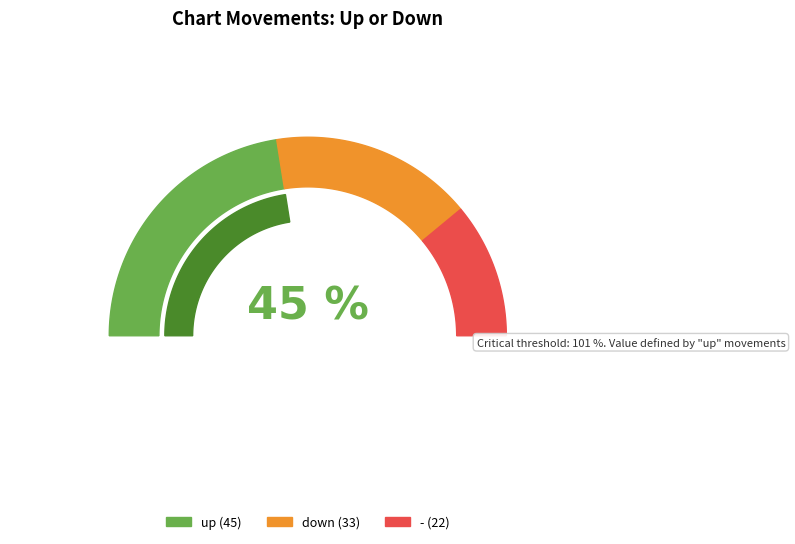

To the nearest percent, what portion does up represent?

45%